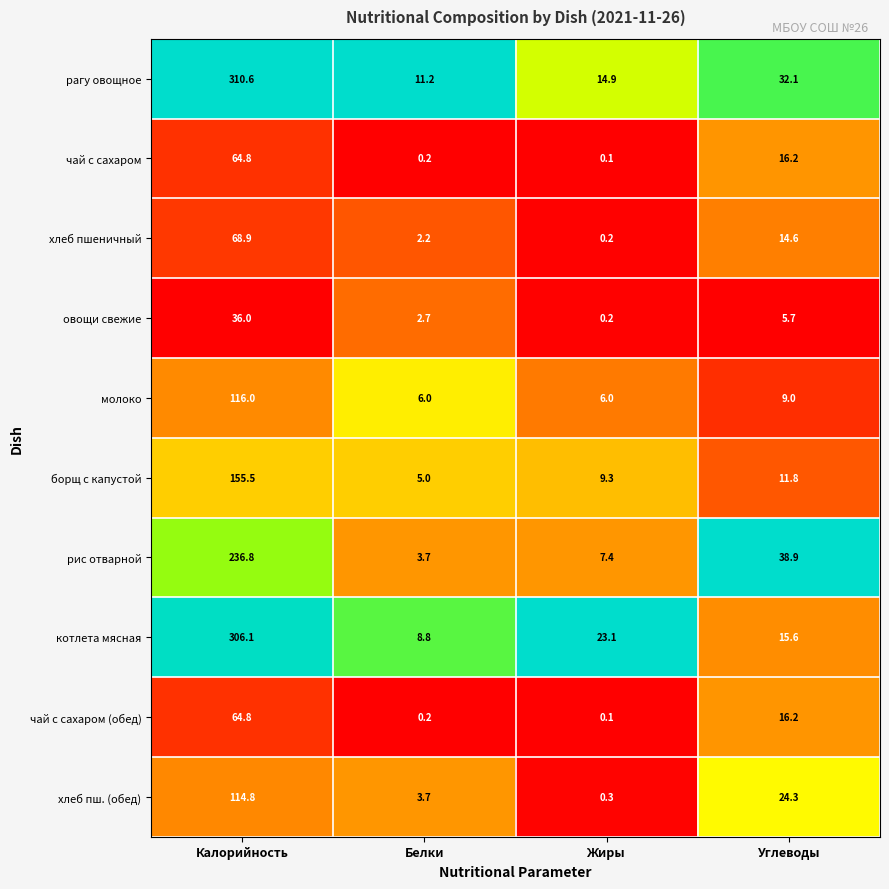

Which label corresponds to the smallest value in the chart?

Жиры